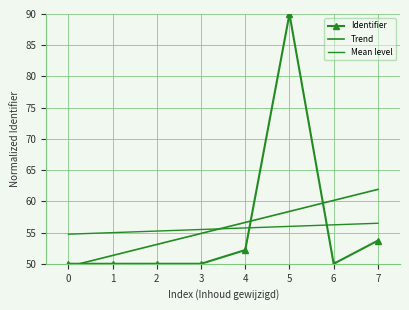

Where do Trend and Identifier first cross each other?

0 and 1